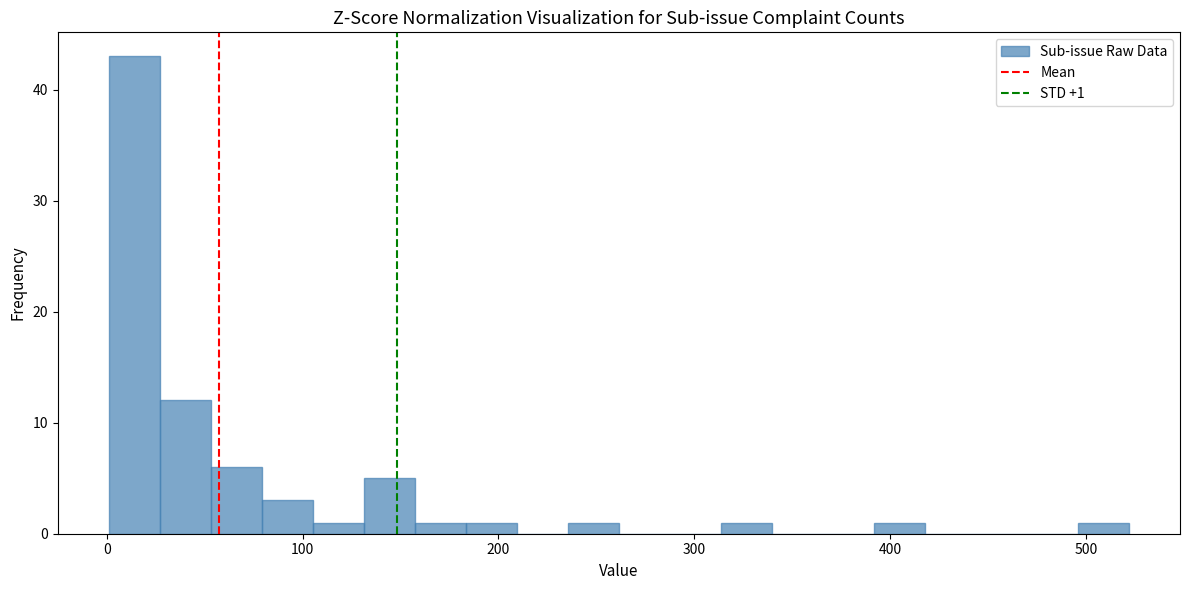

Read against the x-axis, roughly where is the centre of the tallest bar?

10